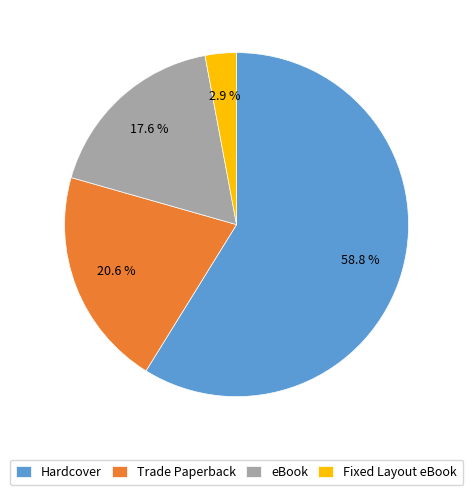

Which category has the biggest portion of the pie?

Hardcover